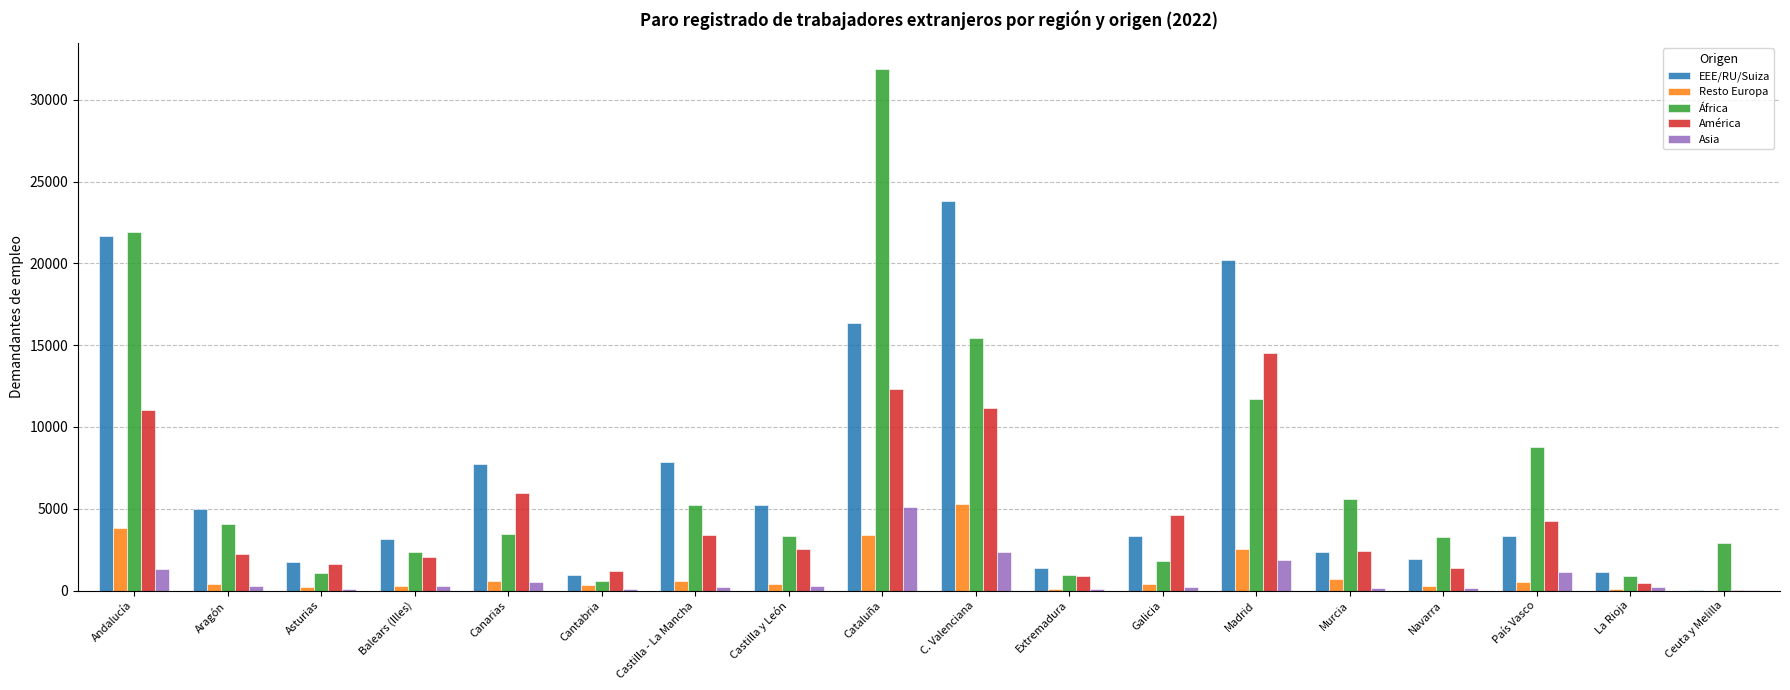

Is the value of África at Aragón greater than the value of EEE/RU/Suiza at Cantabria?

Yes